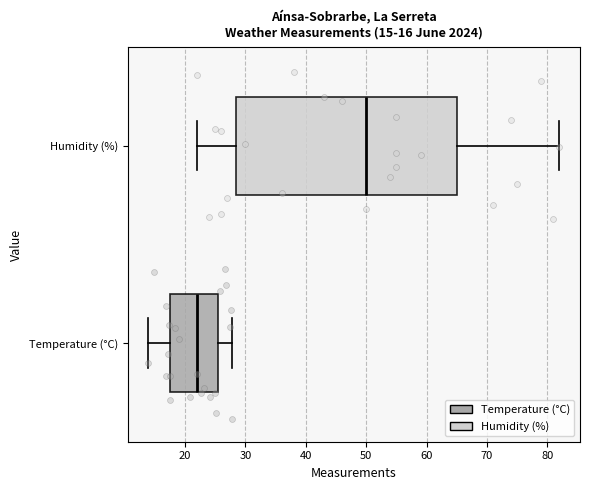

Which box is the widest, from its left edge to its right edge?

Humidity (%)